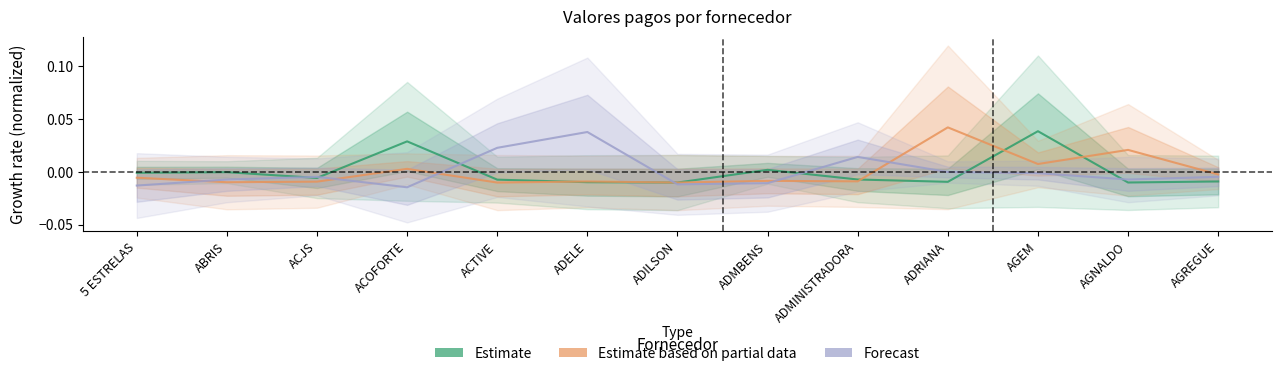

List the series in order of their peak value, highest first.

Estimate based on partial data, Estimate, Forecast